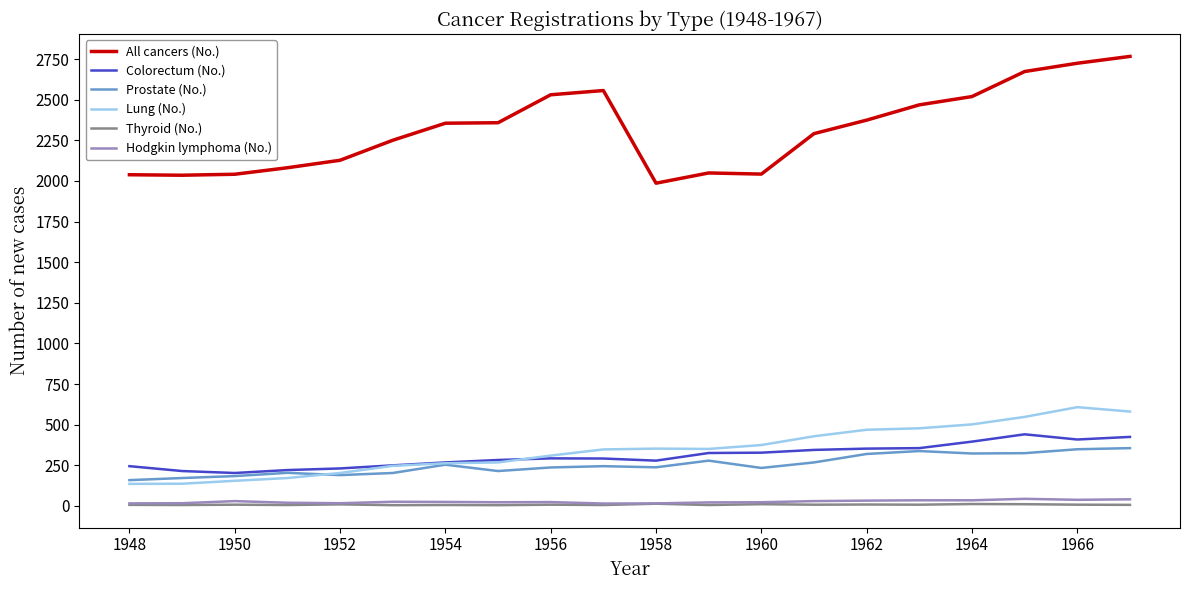

What is the lowest value of the Lung (No.) series?

136